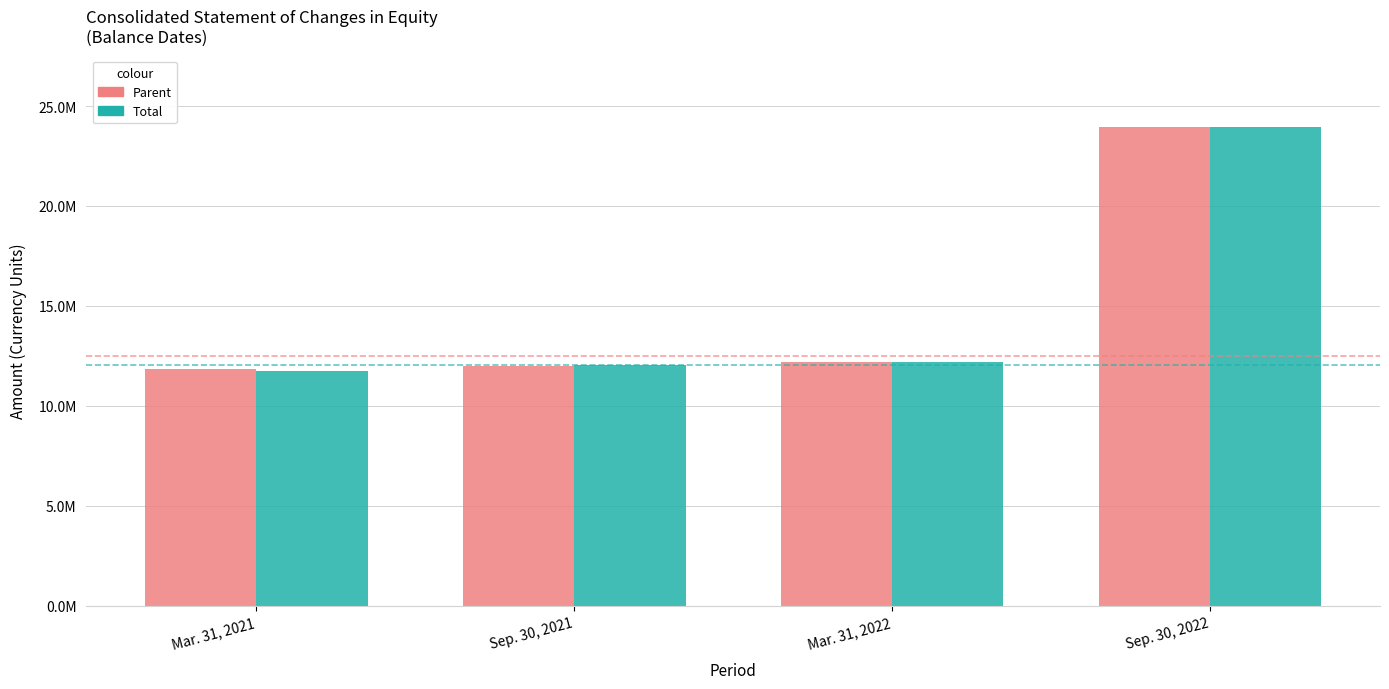

Reading left to right, extract all data points from this chart.

Parent: Mar. 31, 2021=11830570	Sep. 30, 2021=12017100	Mar. 31, 2022=12206866	Sep. 30, 2022=23938076
Total: Mar. 31, 2021=11752595	Sep. 30, 2021=12019219	Mar. 31, 2022=12208774	Sep. 30, 2022=23939983